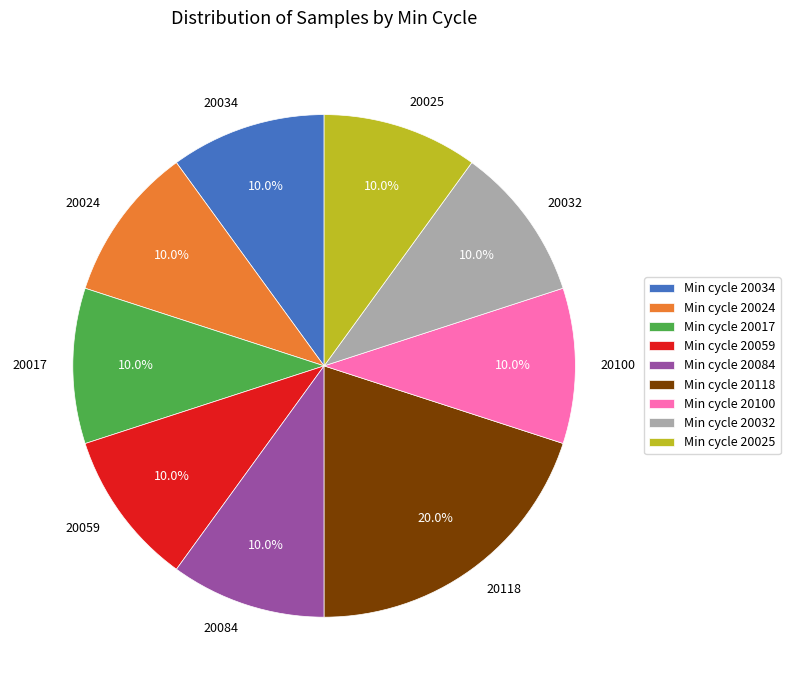

Is 20059 the majority of the pie?

No